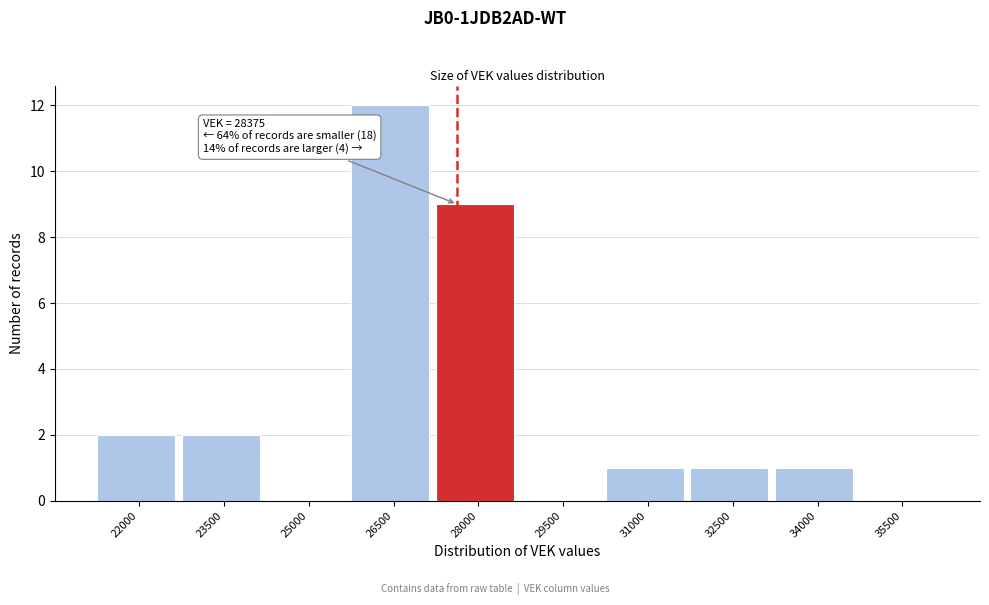

Reading left to right, what are all the values shown in this chart?

22000=2	23500=2	25000=0	26500=12	28000=9	29500=0	31000=1	32500=1	34000=1	35500=0